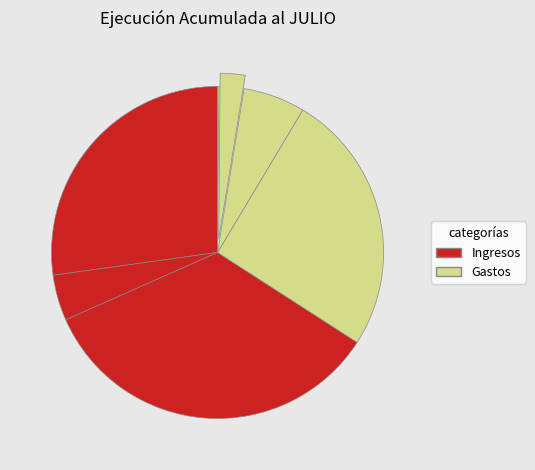

How many segments does this pie chart have?

7